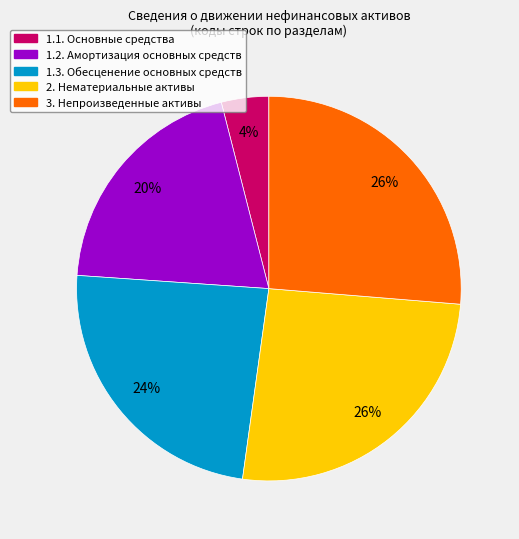

To the nearest percent, what is the average slice percentage?

20%